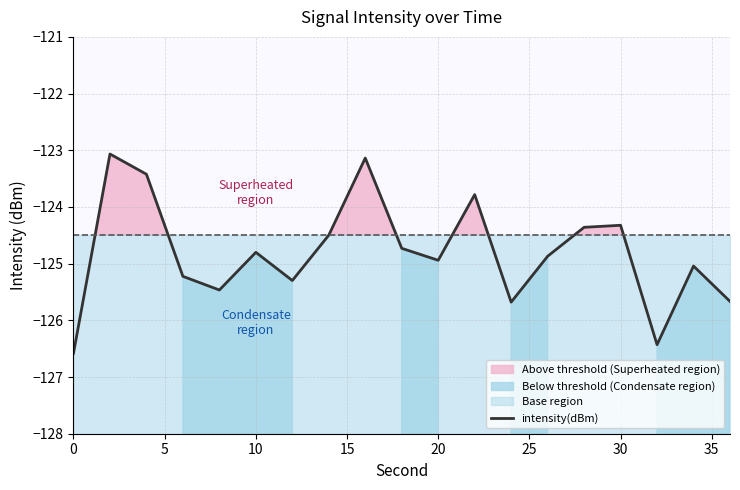

Does the chart display data point markers on the line(s)?

No